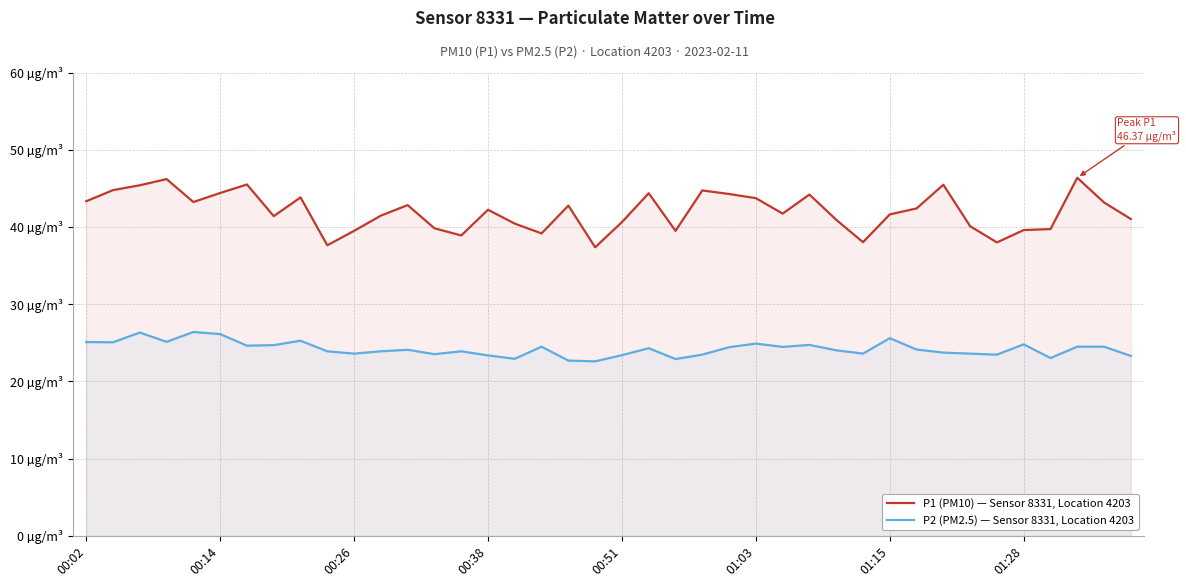

Which series has the widest spread of values?

P1 (PM10) — Sensor 8331, Location 4203